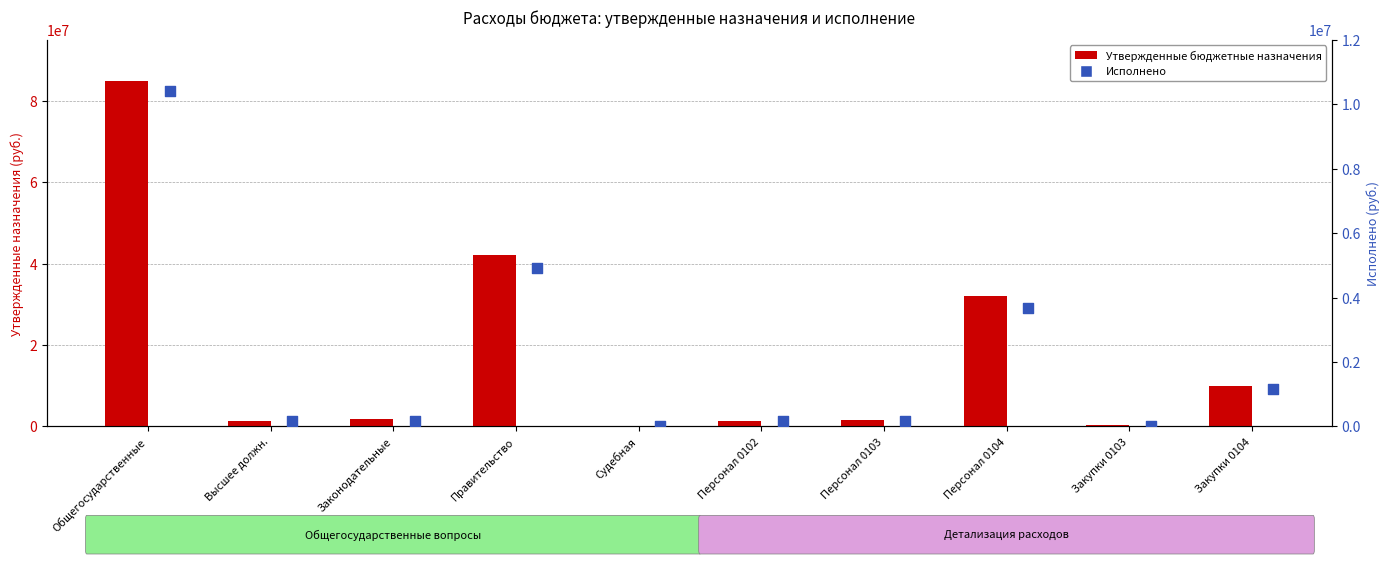

Which series has the largest total across all categories?

Утвержденные бюджетные назначения